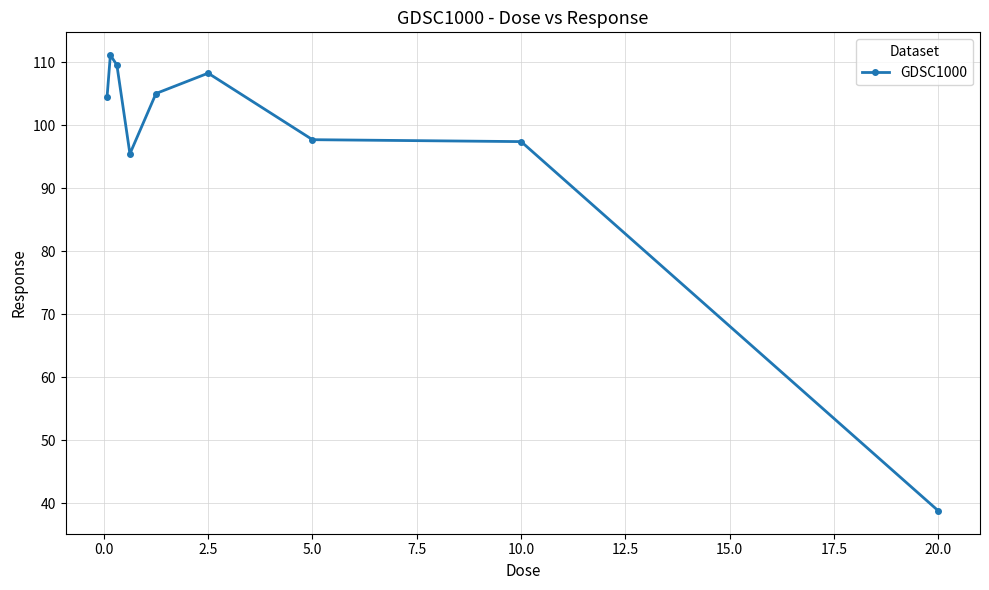

What is the average value?

96.5